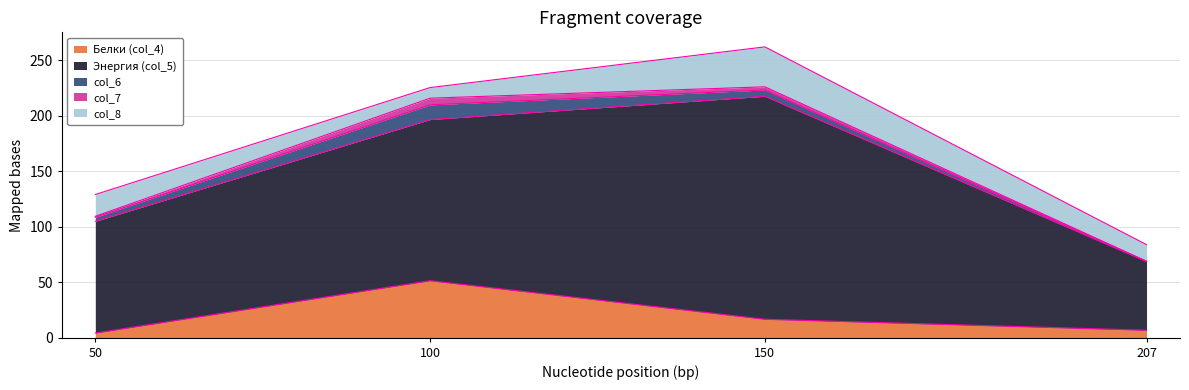

How many values in the Белки (col_4) series are below 16?

2